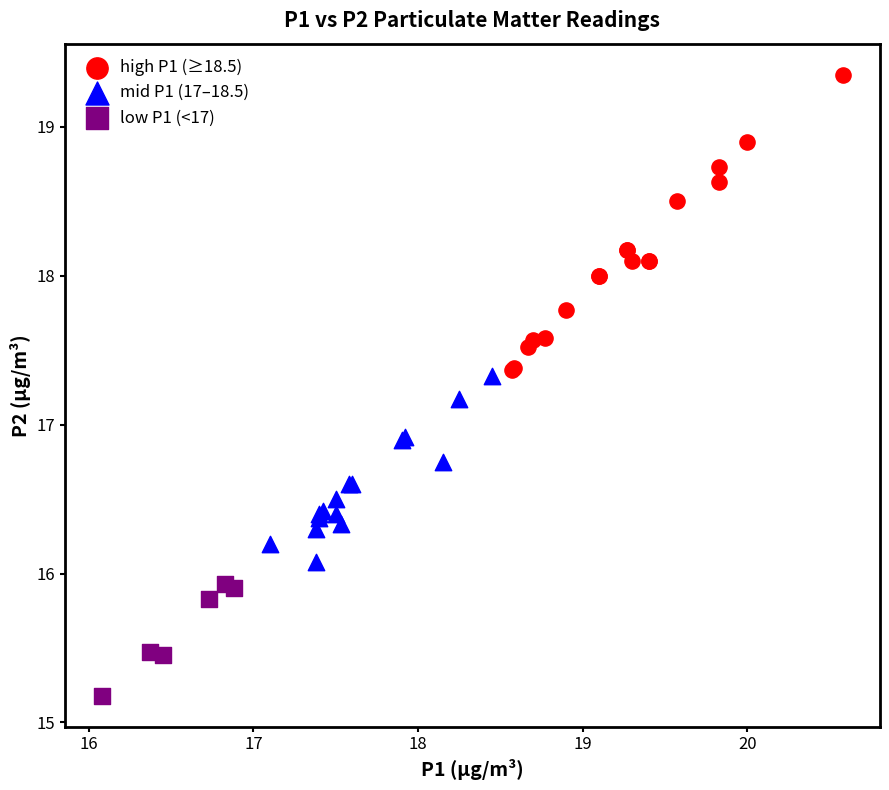

Which series has the largest Y range (max minus min)?

high P1 (≥18.5)